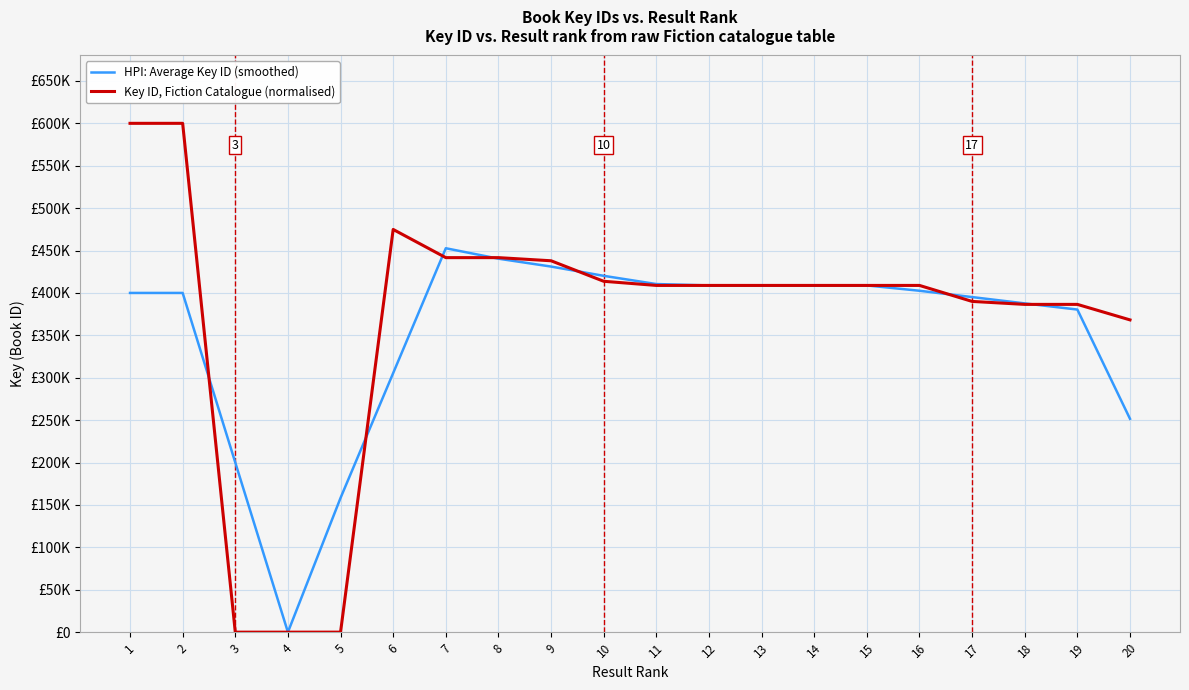

Reading left to right, what are all the values shown in this chart?

HPI: Average Key ID (smoothed): 399999.9	400000.1	200000.1	10.8	158300.4	305510.5	452710.0	440399.3	431104.0	420179.8	410487.0	408858.4	408858.7	408858.7	408859.1	402575.4	395123.4	387671.4	380408.0	251573.6
Key ID, Fiction Catalogue (normalised): 600000.0	599999.7	0.8	0.0	31.5	474869.5	441630.5	441630.1	437937.3	413744.5	408857.5	408858.9	408858.7	408858.4	408859.2	408859.7	390007.1	386503.2	386503.8	368216.9